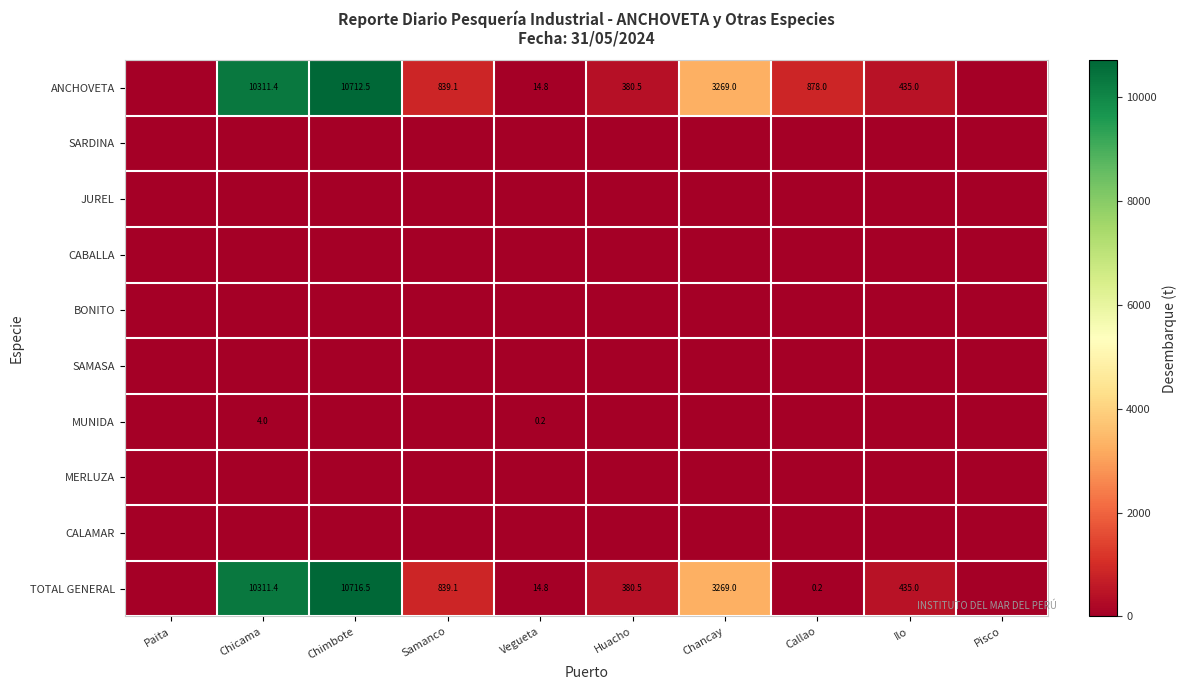

The TOTAL GENERAL series shows 435.0 at Ilo. True or false?

True